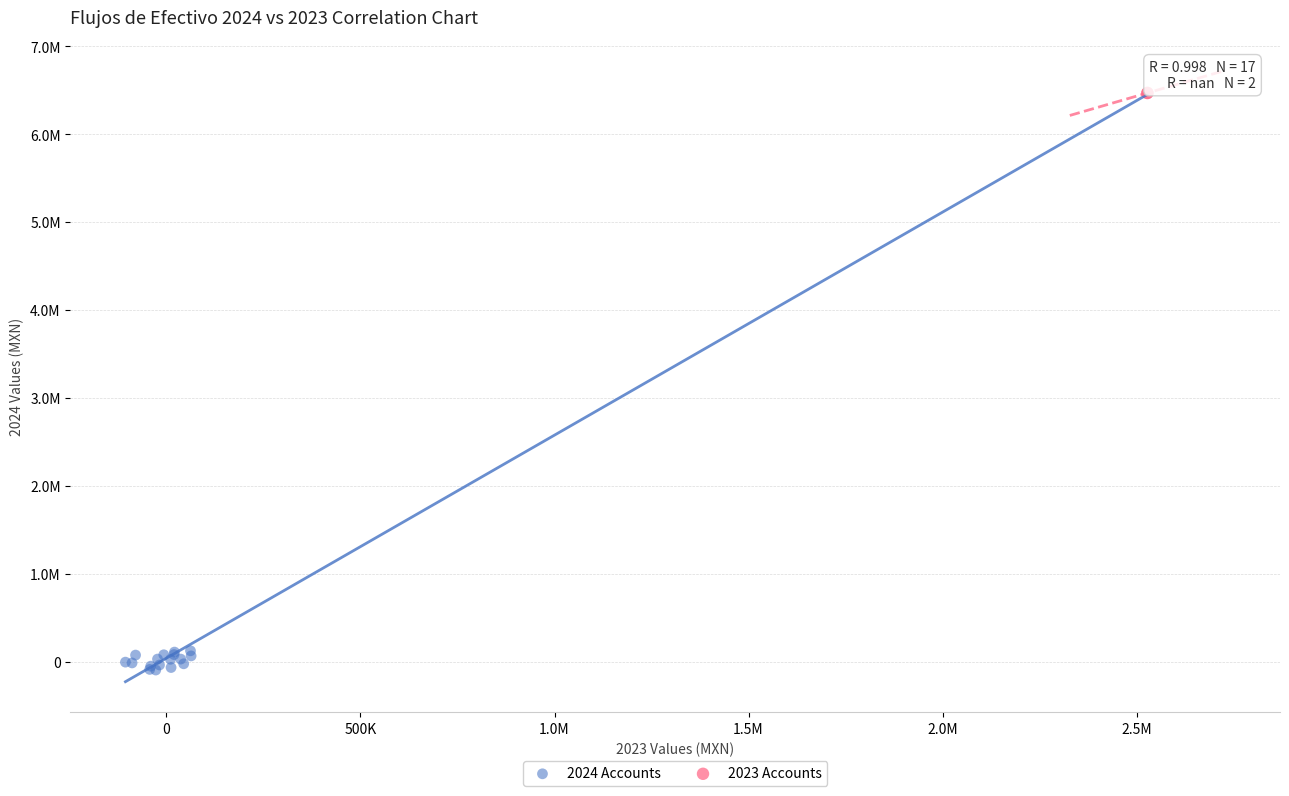

What are all the series names shown in the legend?

2024 Accounts, 2023 Accounts